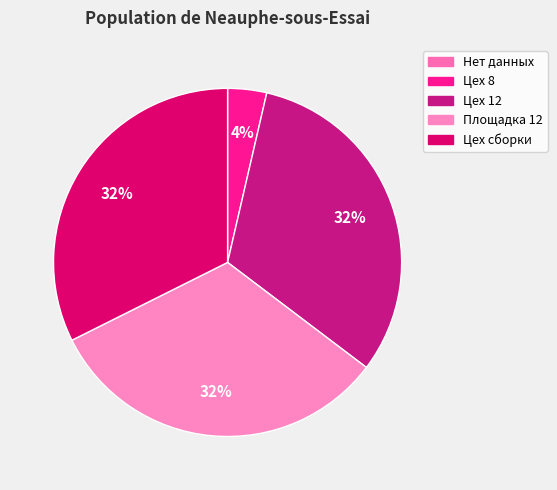

To the nearest percent, what is the difference between the largest and smallest slice percentages?

32%